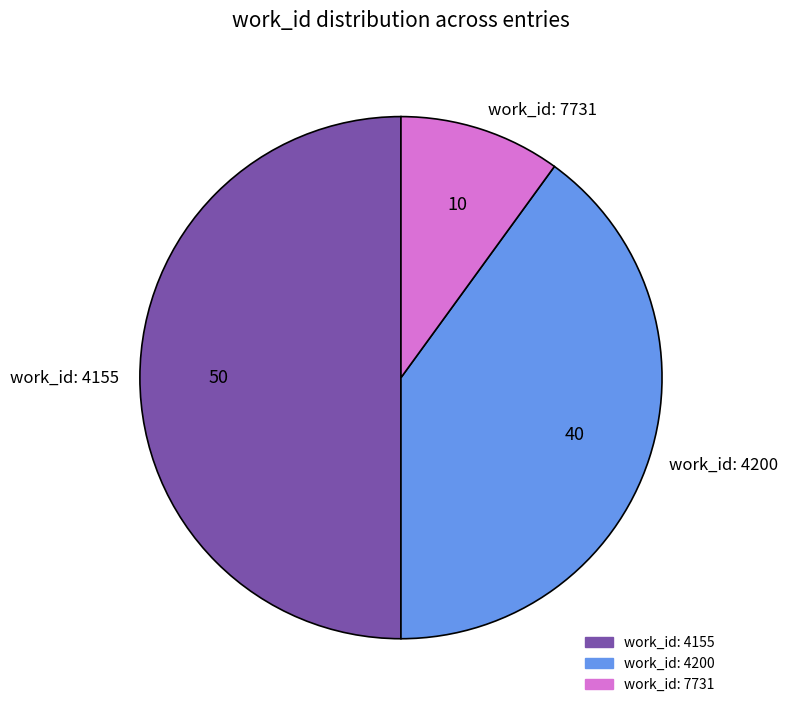

The work_id: 7731 slice represents 10% of the pie. True or false?

True